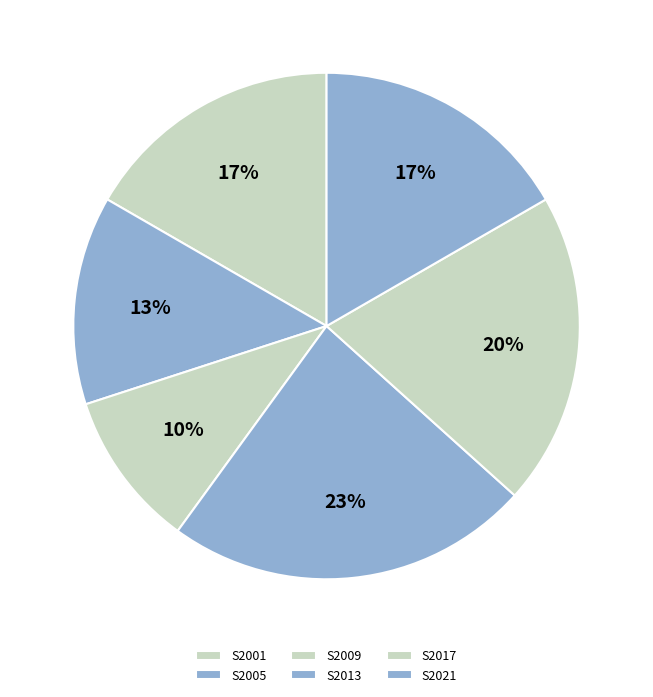

What portion of the pie excludes S2017?

80.0%